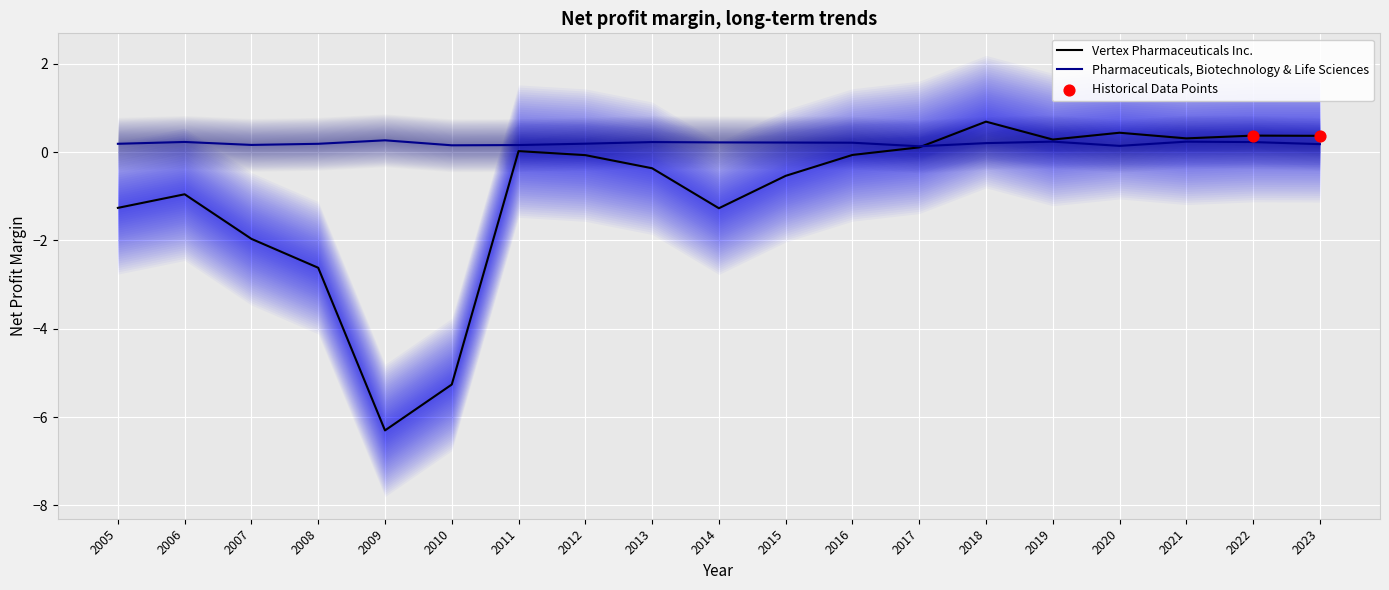

Which series reaches the maximum Y coordinate?

Vertex Pharmaceuticals Inc.